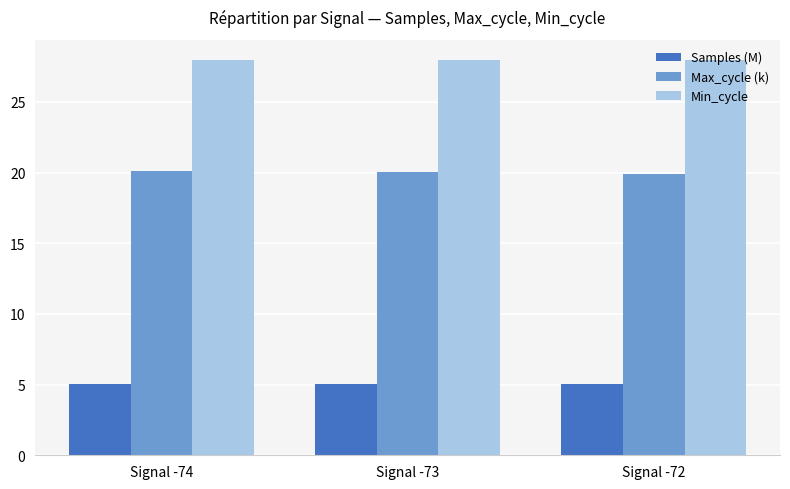

What is the average value of the Max_cycle (k) series?

20.0